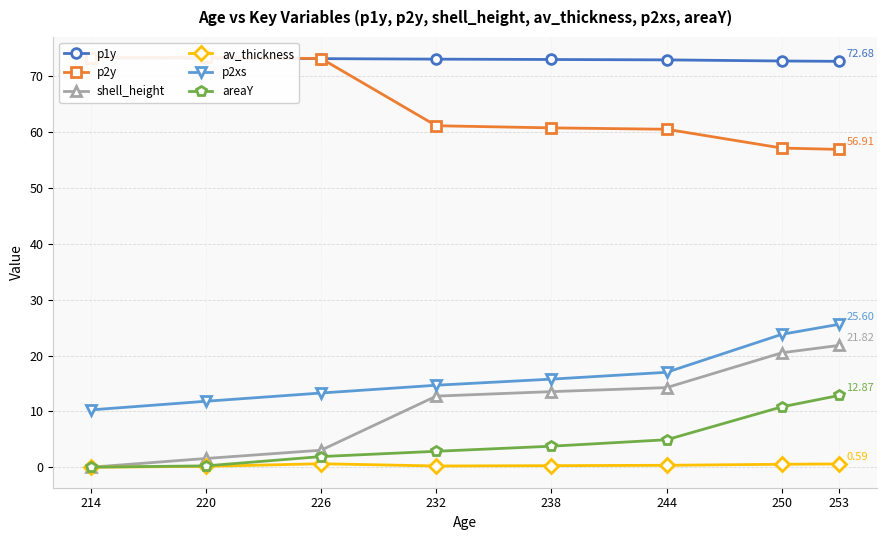

What is the sum of all p2xs values?

132.2